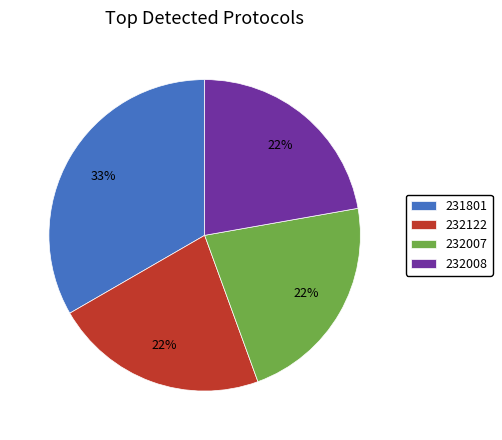

What percentage is the 231801 slice, to the nearest percent?

33%